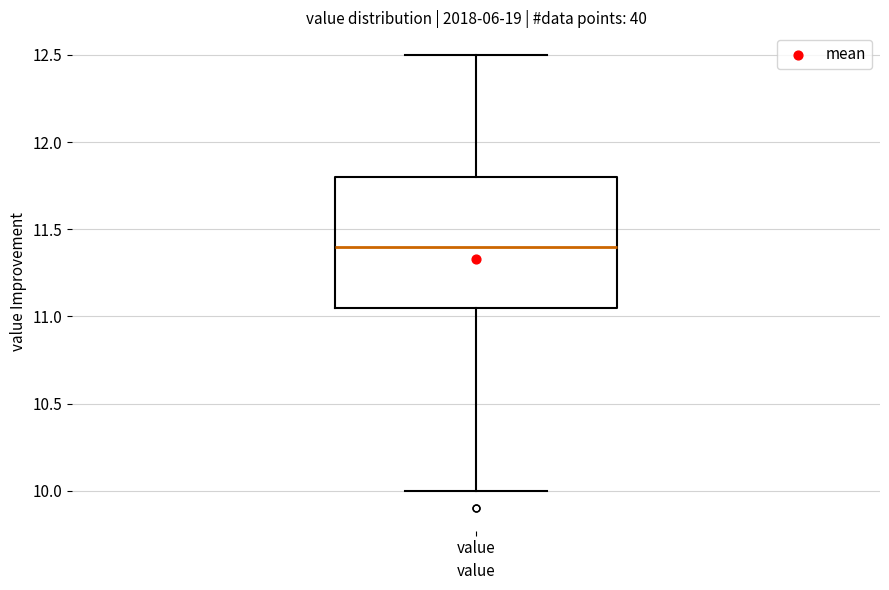

Where is the lower edge of the box for value on the y-axis? The values are not printed on the chart, so give them approximately, as read against the axis.

11.05